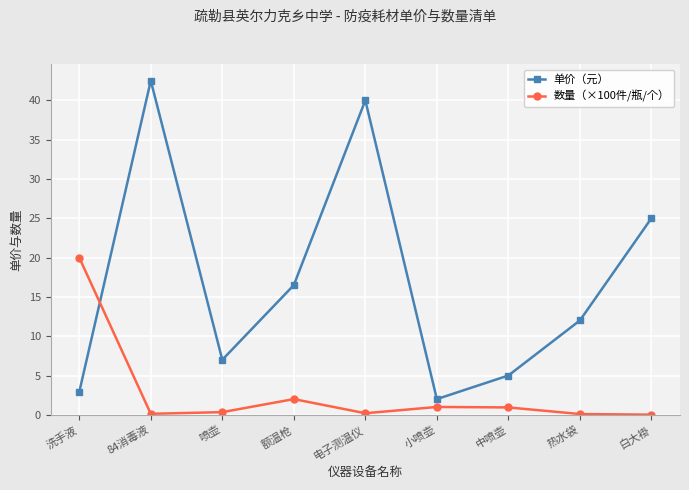

True or false: 单价（元） and 数量（×100件/瓶/个） cross at least once.

True